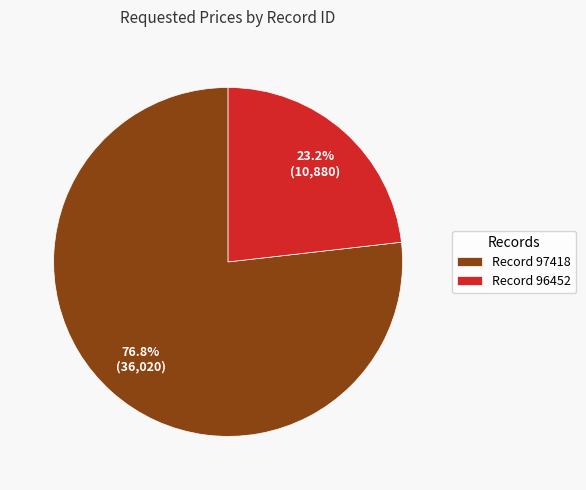

Which category has the smallest portion of the pie?

Record 96452